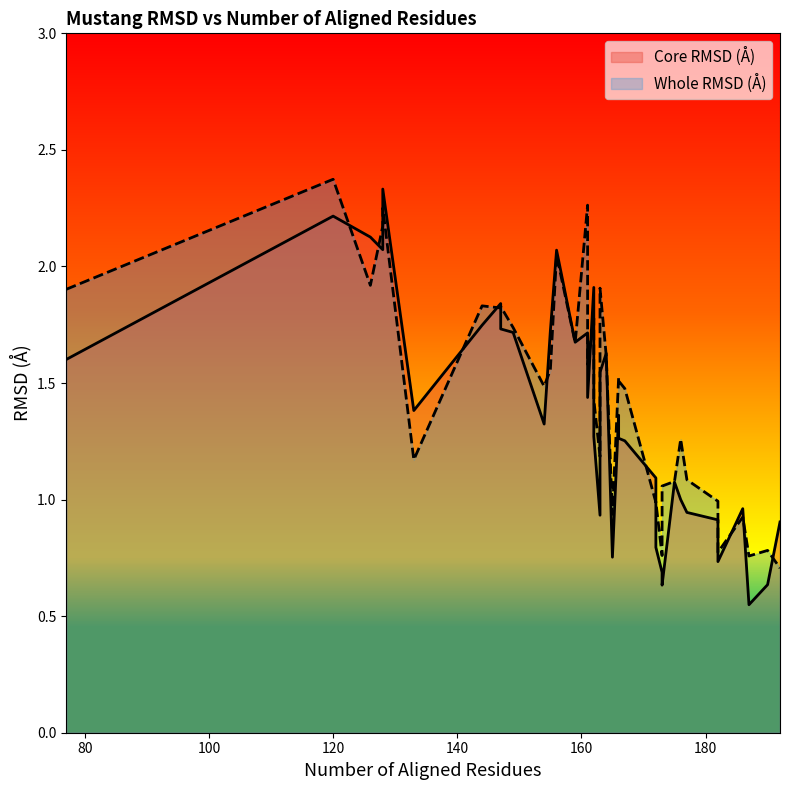

Which series has the largest total across all categories?

Whole RMSD (Å)